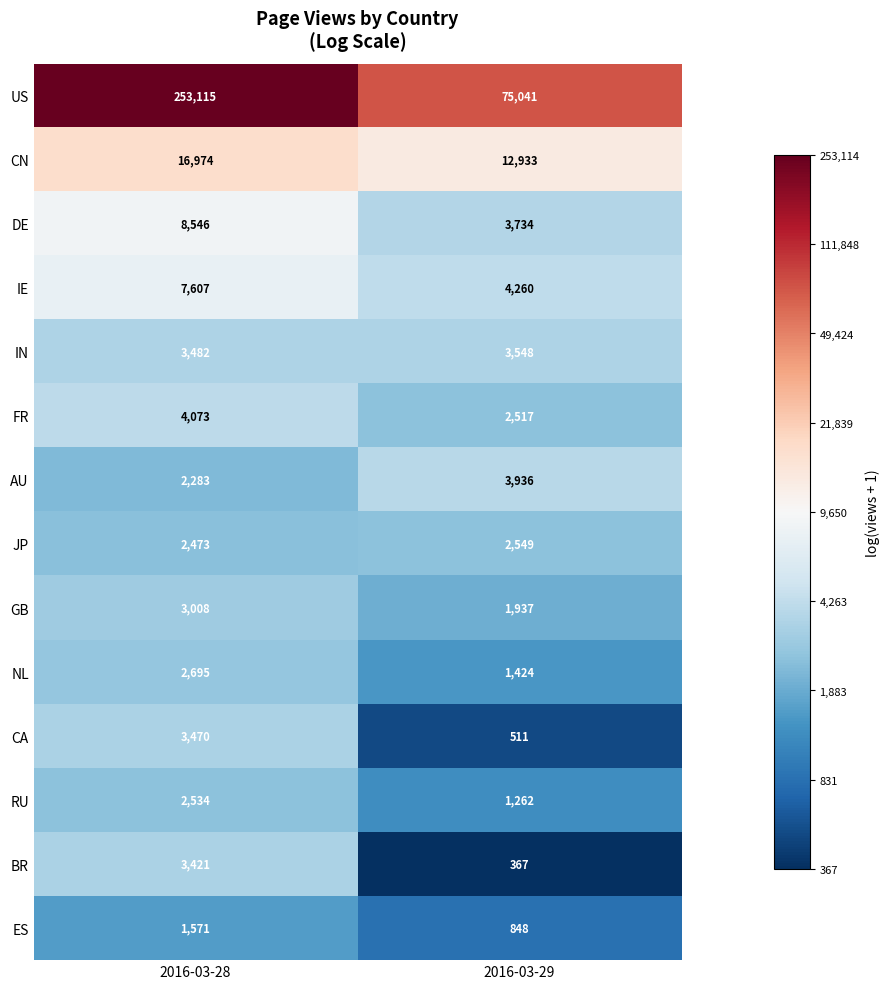

At which label does AU reach its peak?

2016-03-29